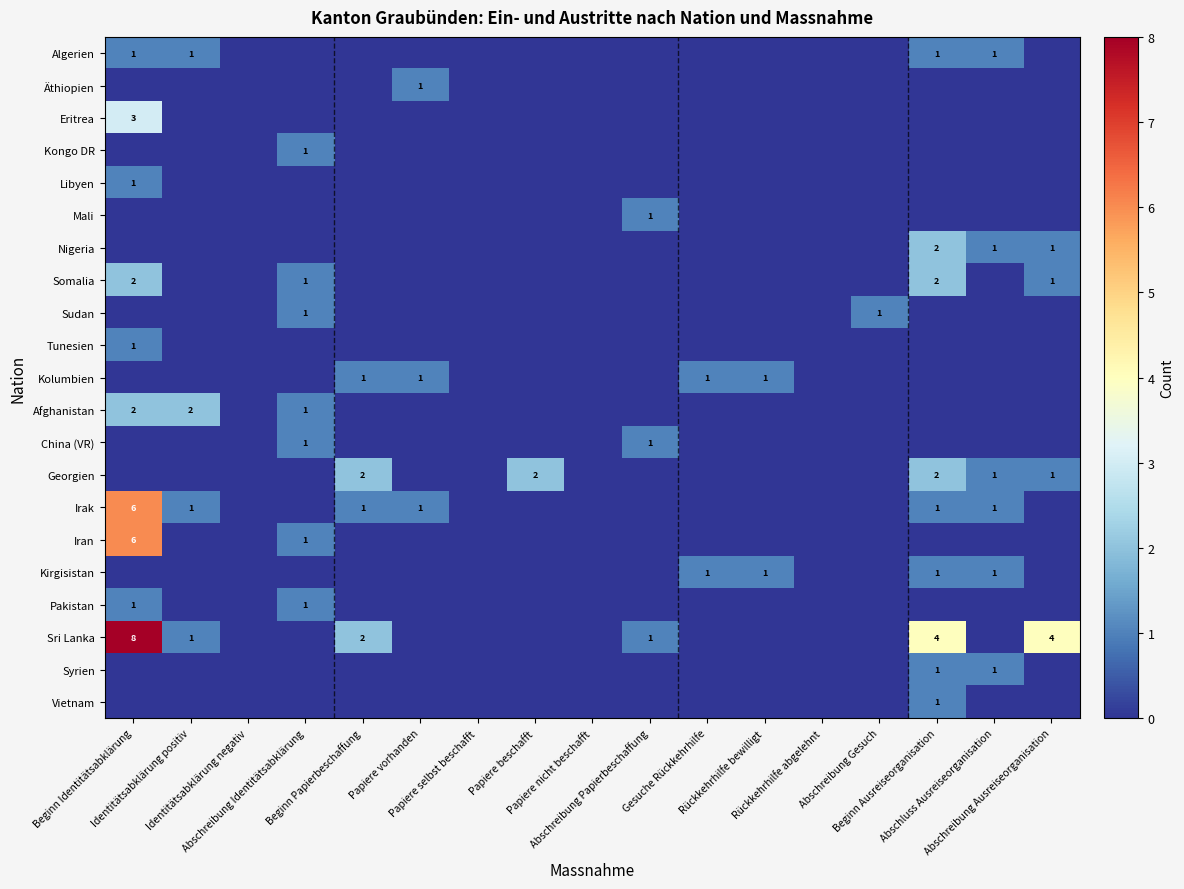

At how many categories does at least one series exceed 1?

6